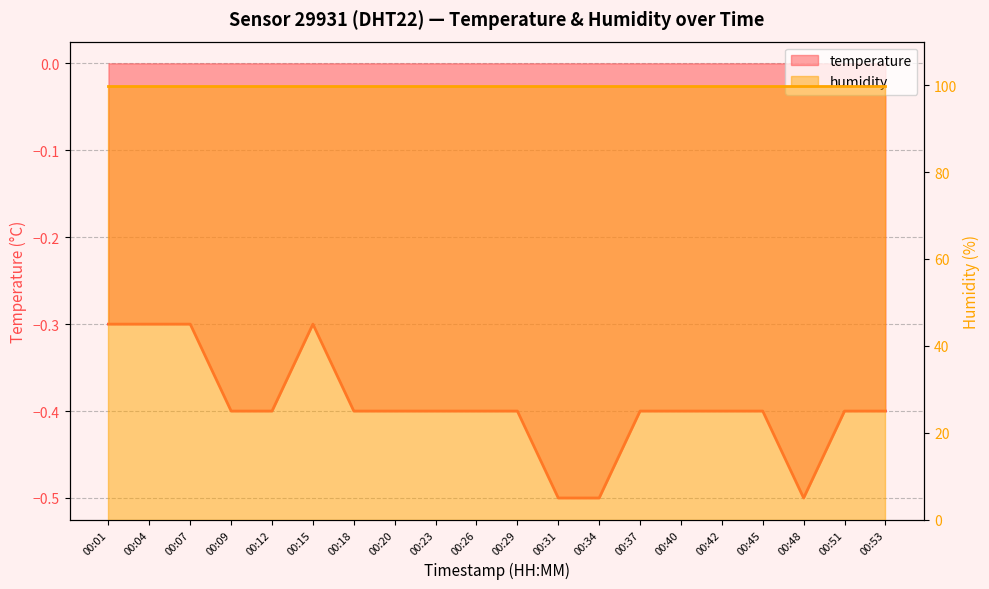

At which category does the data reach its first local valley?

00:48